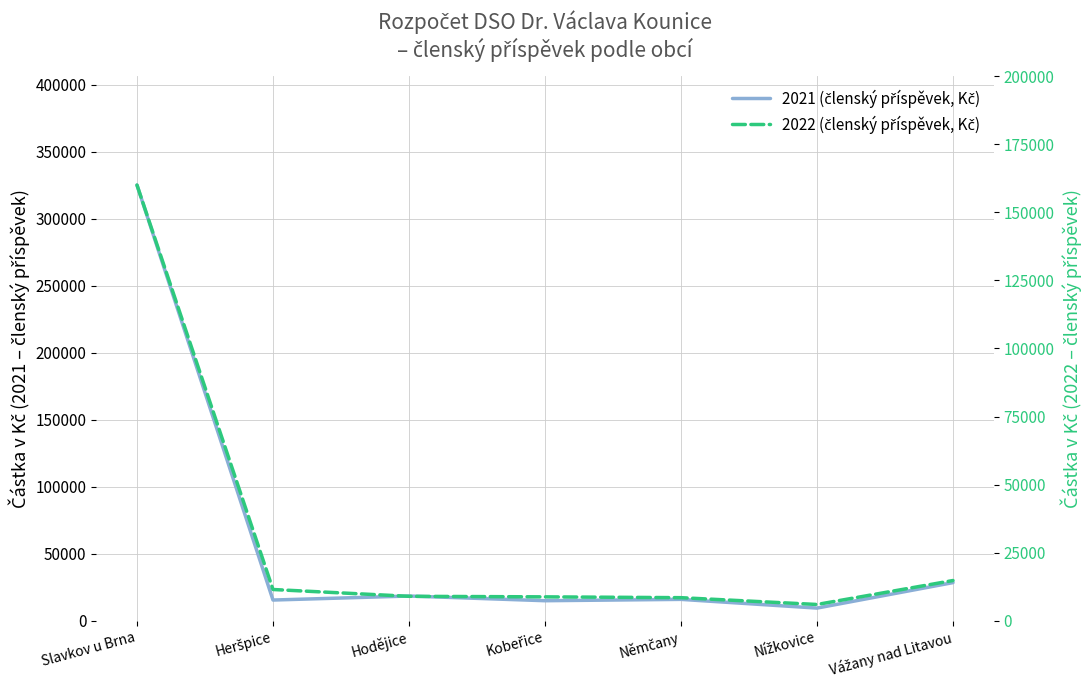

What is the average value of the 2022 (Kč) series?

31229